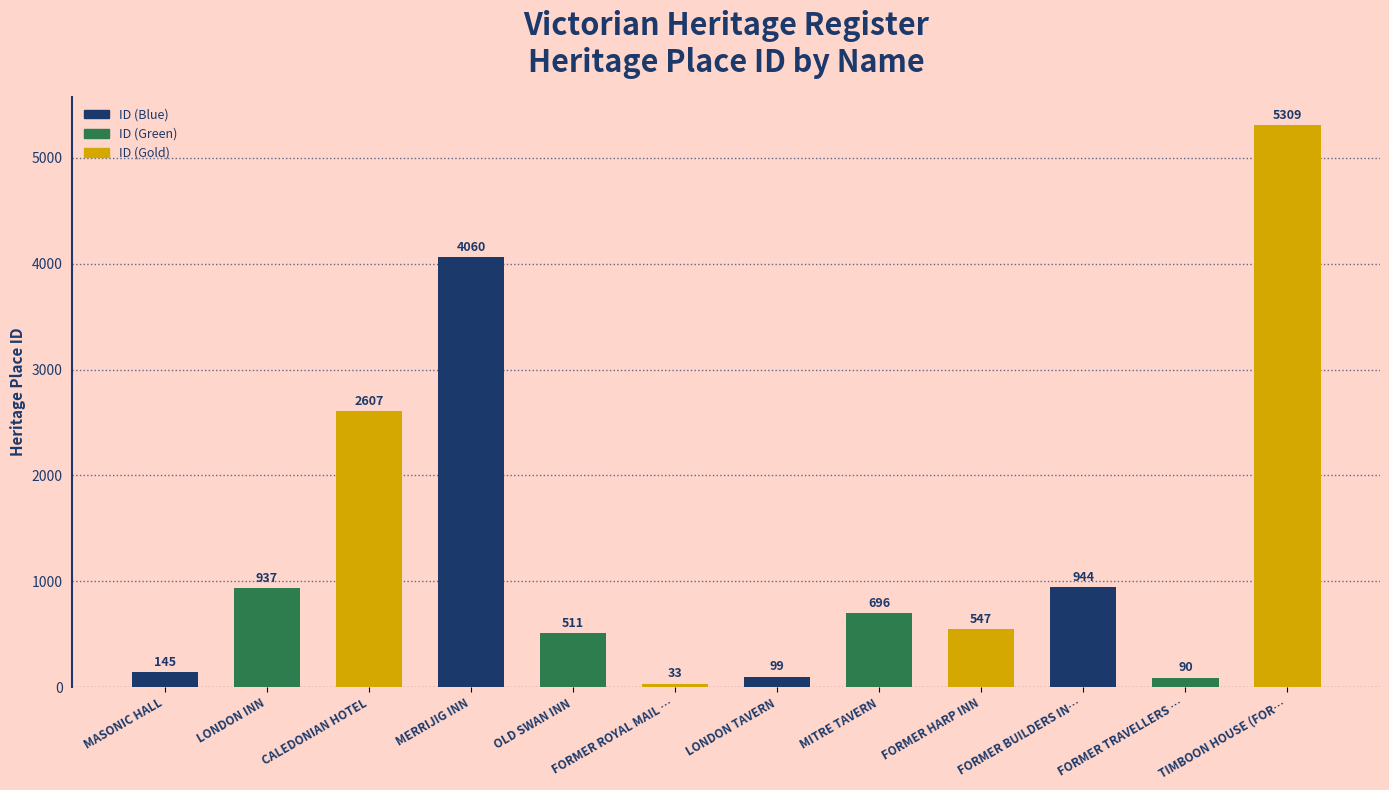

What is the sum of all values?

15978